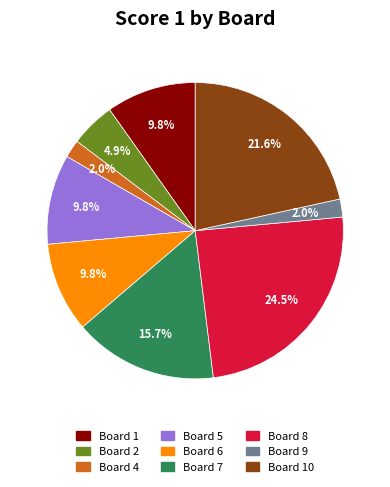

Is there any slice that represents more than half of the pie?

No